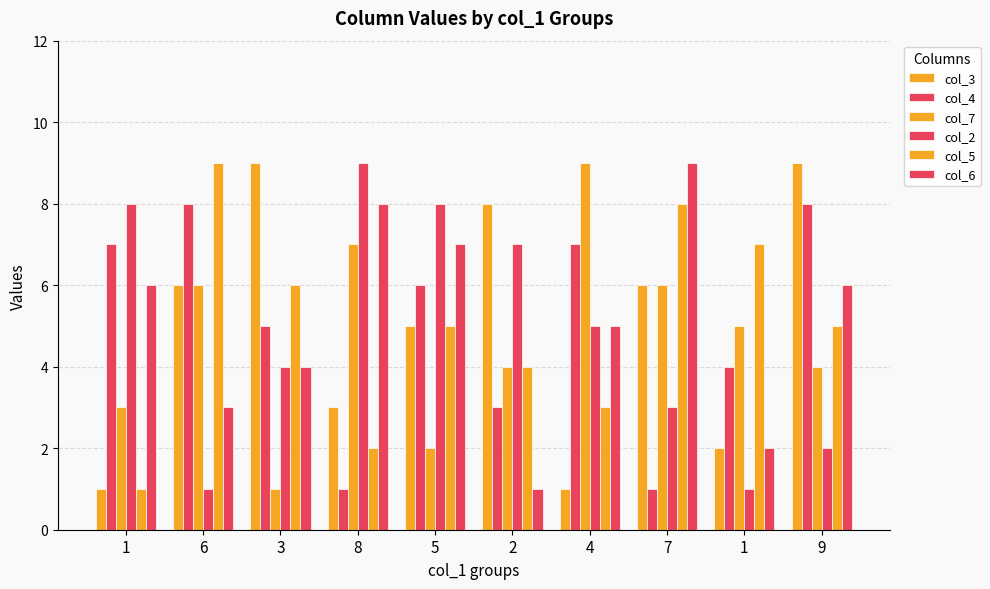

Reading right to left, extract all data points from this chart.

col_3: 9=9	1=2	7=6	4=1	2=8	5=5	8=3	3=9	6=6	1=1
col_4: 9=8	1=4	7=1	4=7	2=3	5=6	8=1	3=5	6=8	1=7
col_7: 9=4	1=5	7=6	4=9	2=4	5=2	8=7	3=1	6=6	1=3
col_2: 9=2	1=1	7=3	4=5	2=7	5=8	8=9	3=4	6=1	1=8
col_5: 9=5	1=7	7=8	4=3	2=4	5=5	8=2	3=6	6=9	1=1
col_6: 9=6	1=2	7=9	4=5	2=1	5=7	8=8	3=4	6=3	1=6